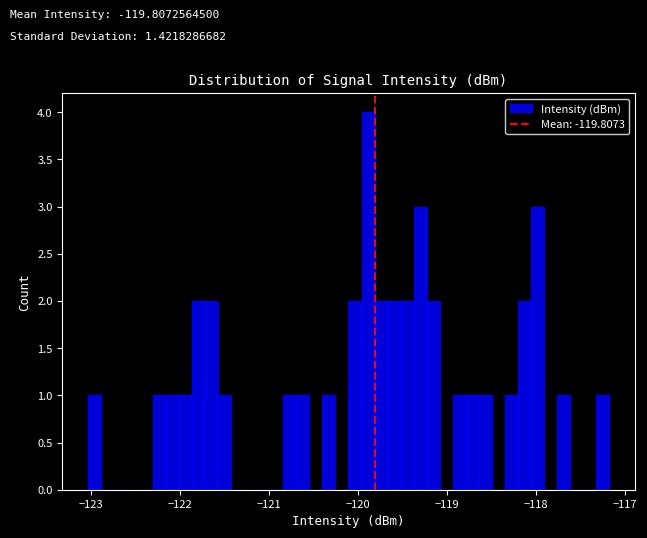

Read against the x-axis, roughly where is the centre of the tallest bar?

-119.9